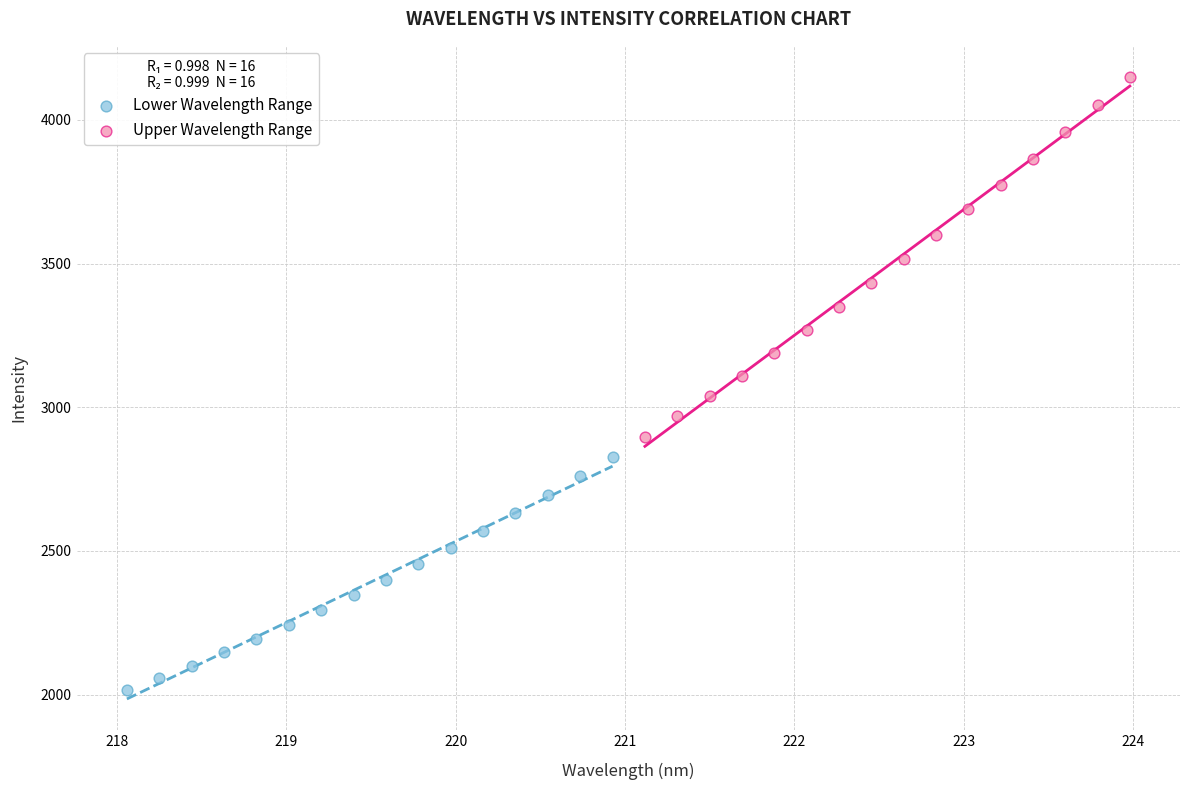

Which series has the widest spread of Y values?

Upper Wavelength Range